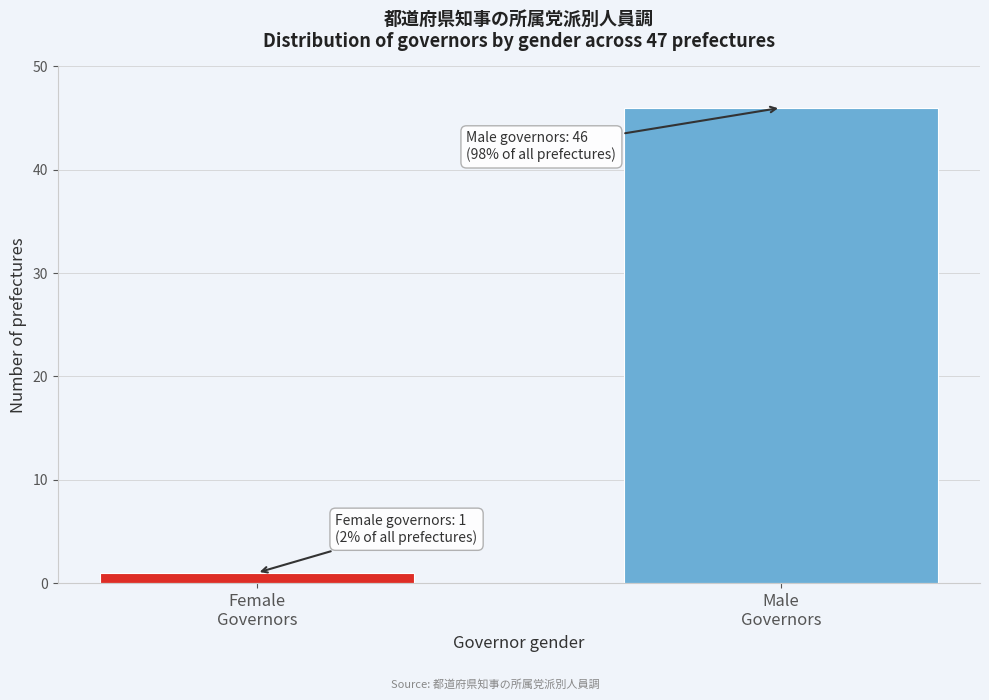

Reading left to right, transcribe all the data shown in this chart.

1	46